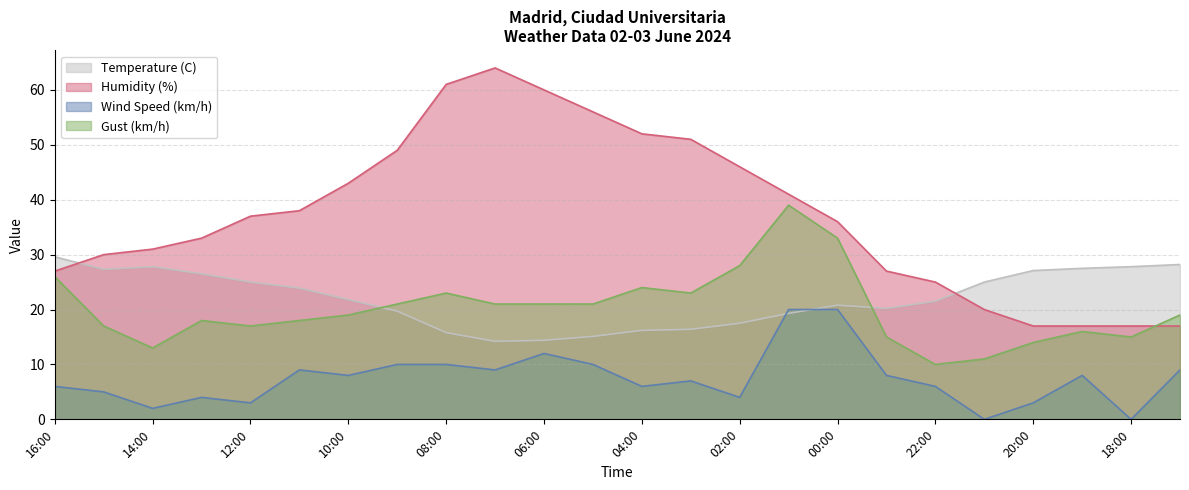

True or false: Humidity (%) has a value of 56.0 at 05:00.

True